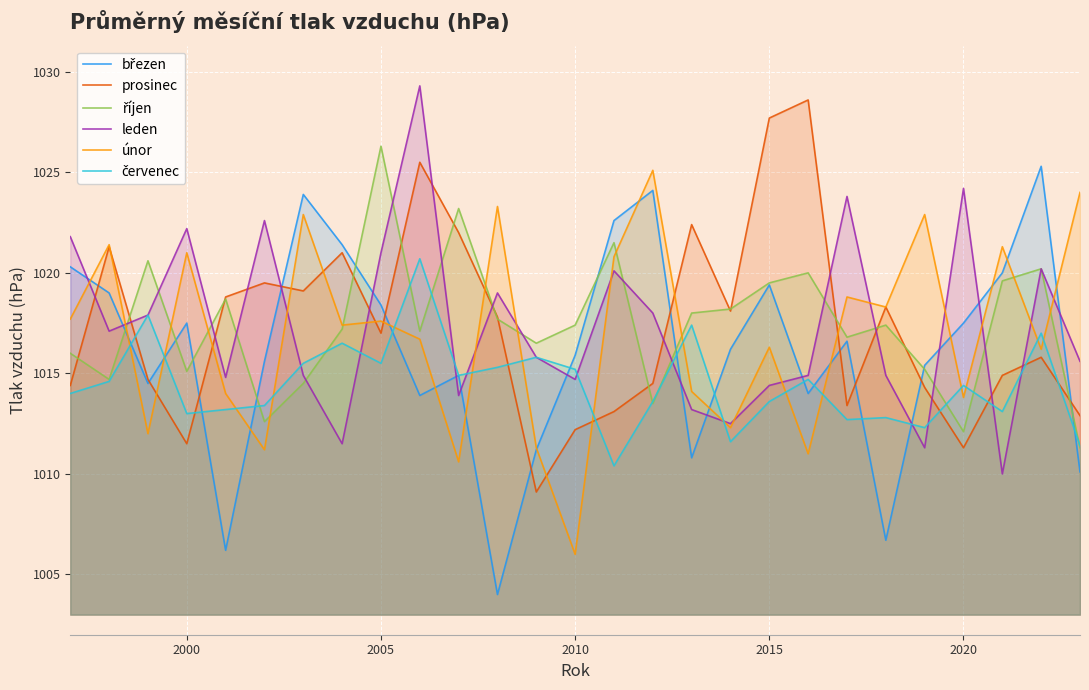

What is the difference between the highest and lowest values at 2010?

11.4